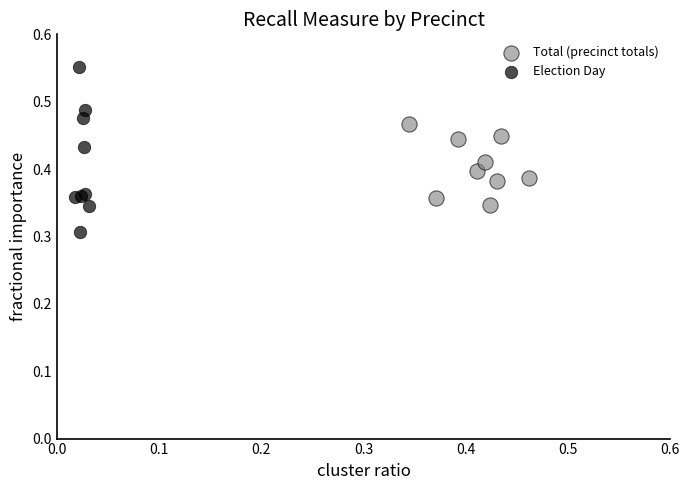

What are all the series names shown in the legend?

Total (precinct totals), Election Day